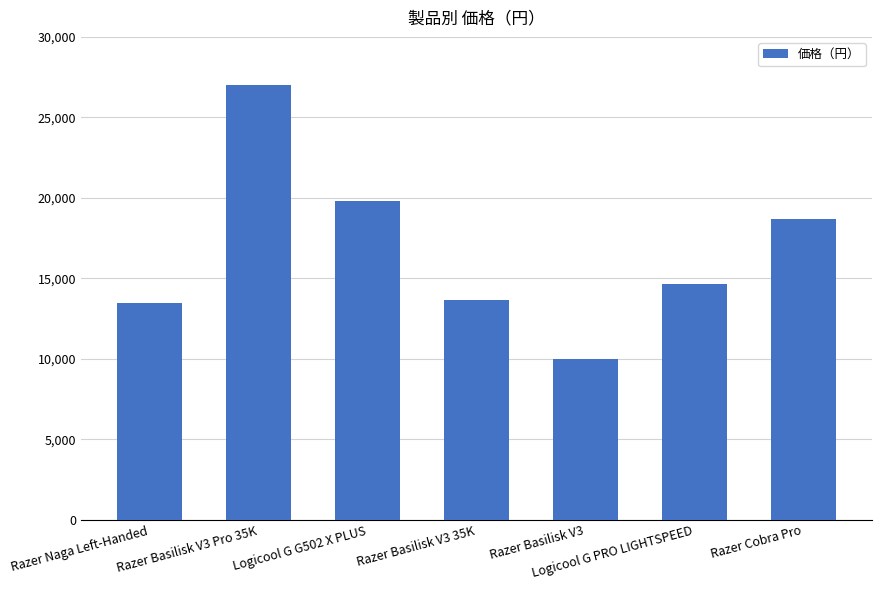

Is it true that the value at Razer Naga Left-Handed is 23174?

False